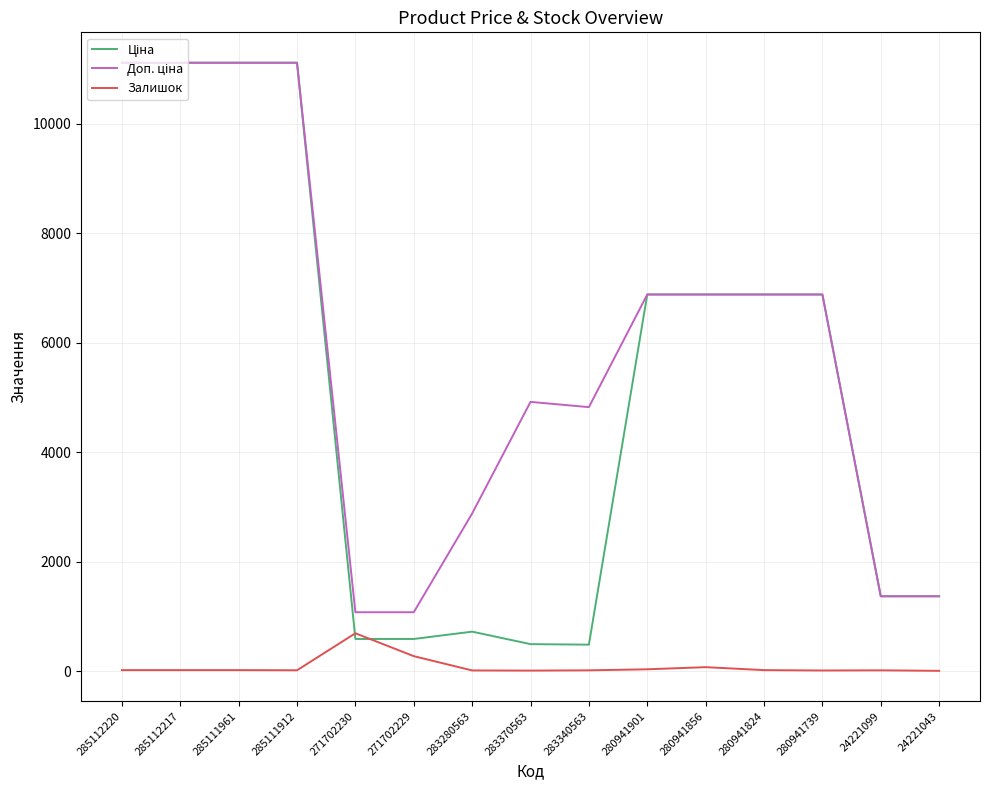

What is the difference between the highest and lowest values at 271702229?

802.5